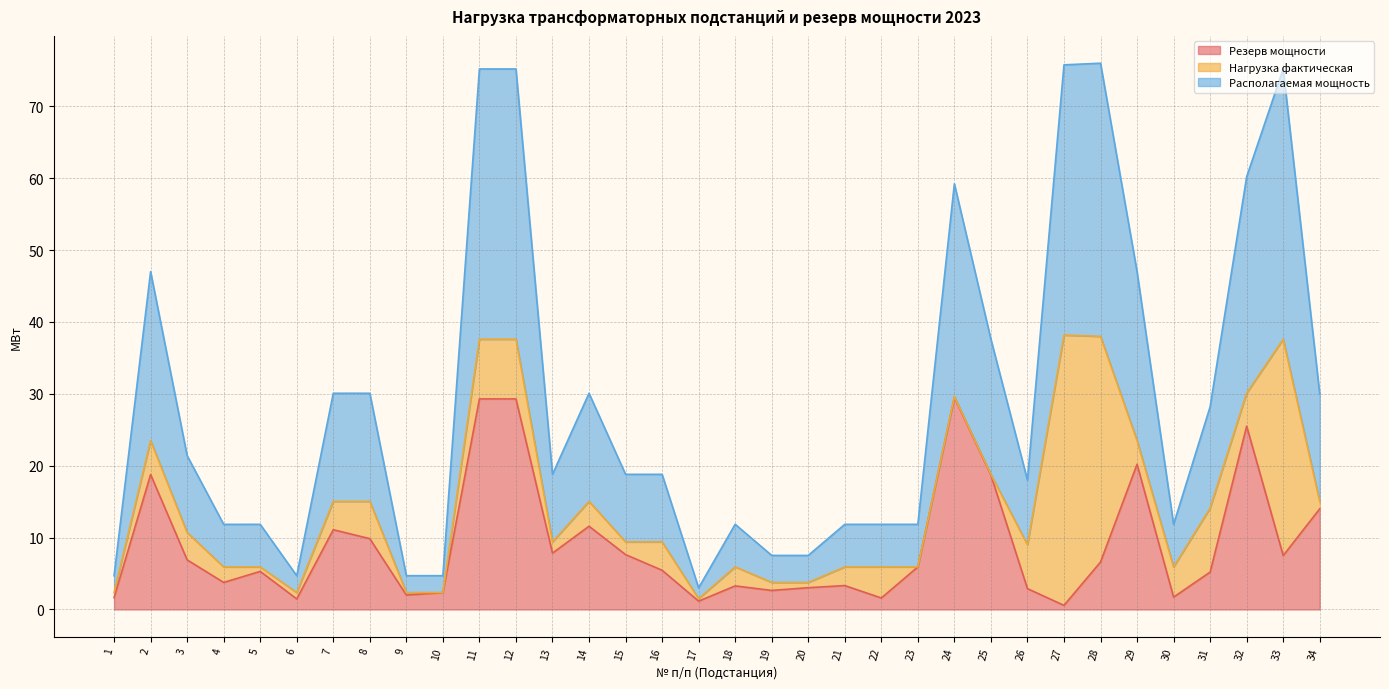

At which category does Располагаемая мощность reach its first local valley?

4